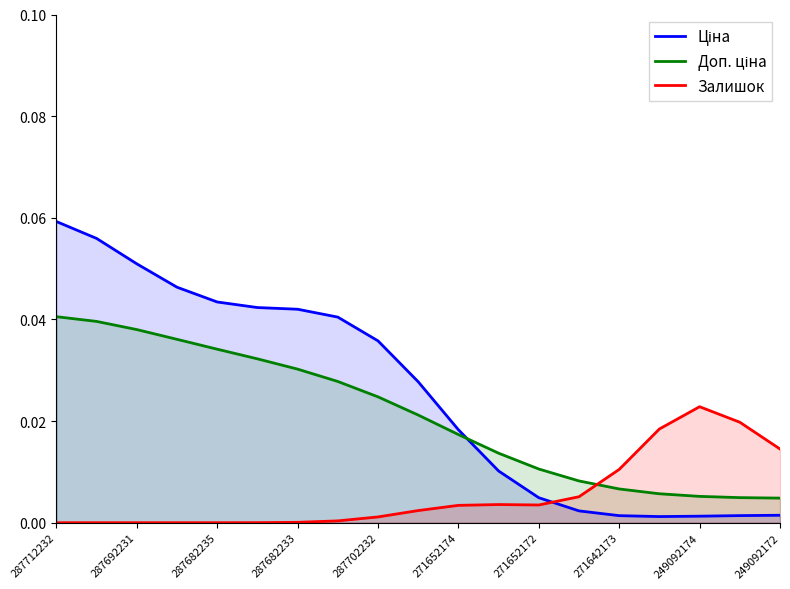

Which series has the largest total across all categories?

Ціна